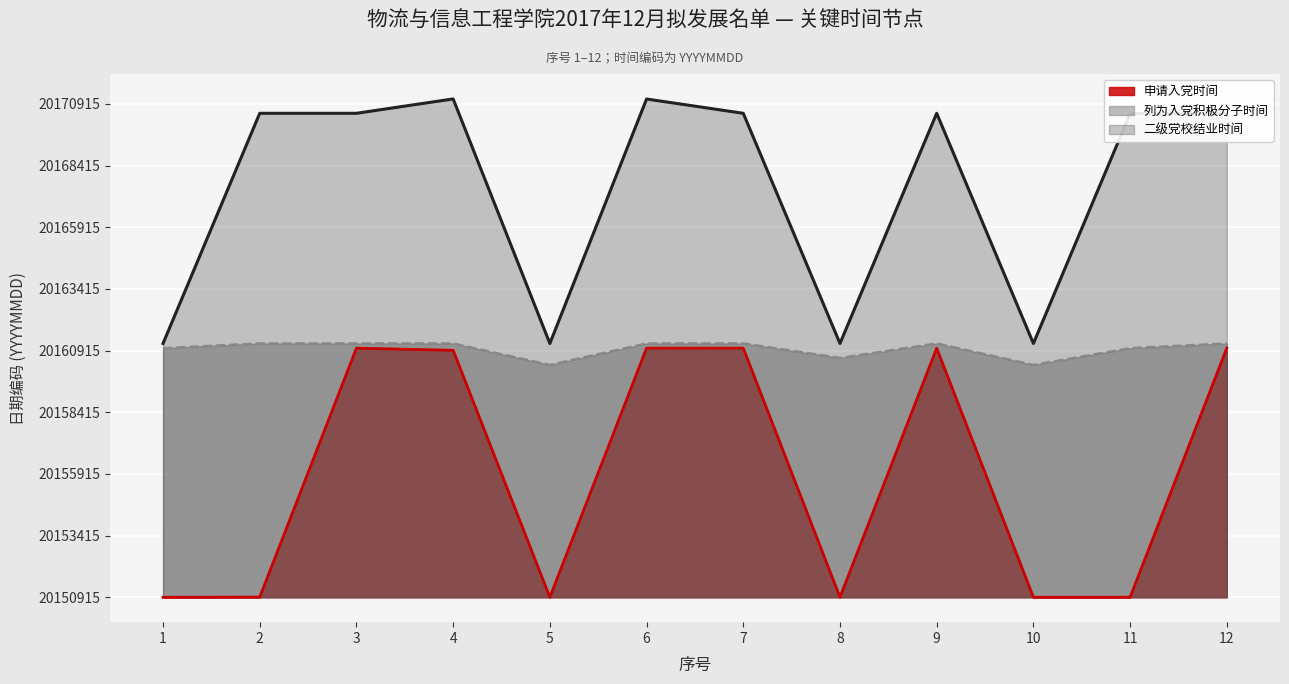

What is the value of the 列为入党积极分子时间 point at the 9th from the left?

10287